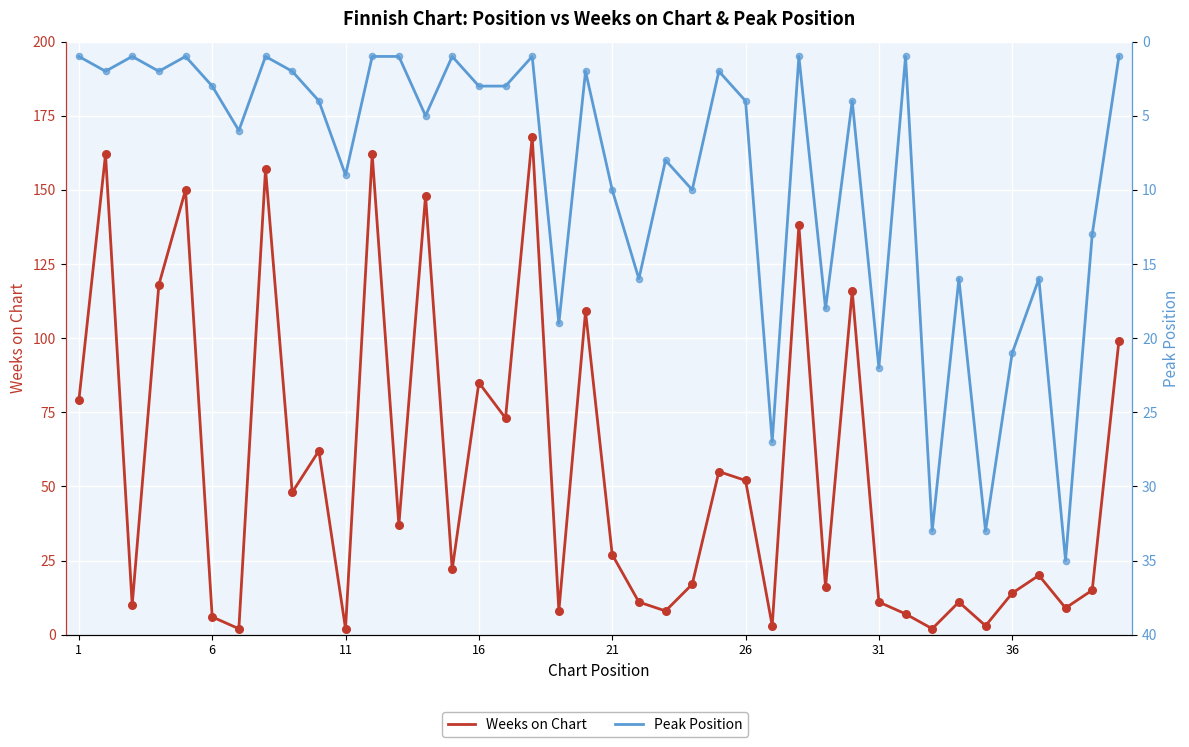

Which series has the largest total across all categories?

Weeks on Chart